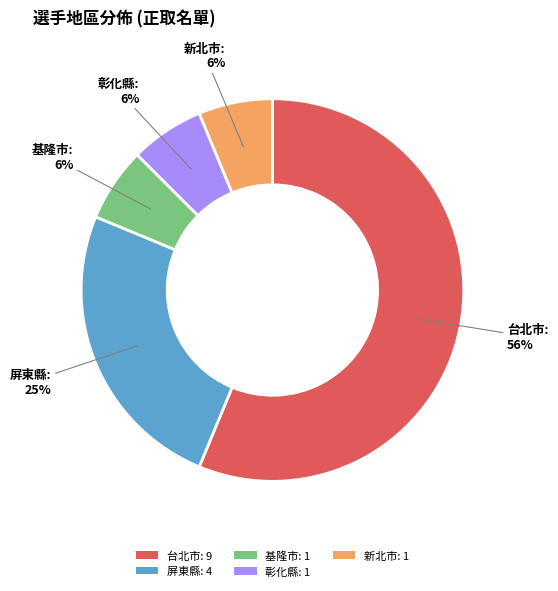

Is 台北市 the majority of the pie?

Yes